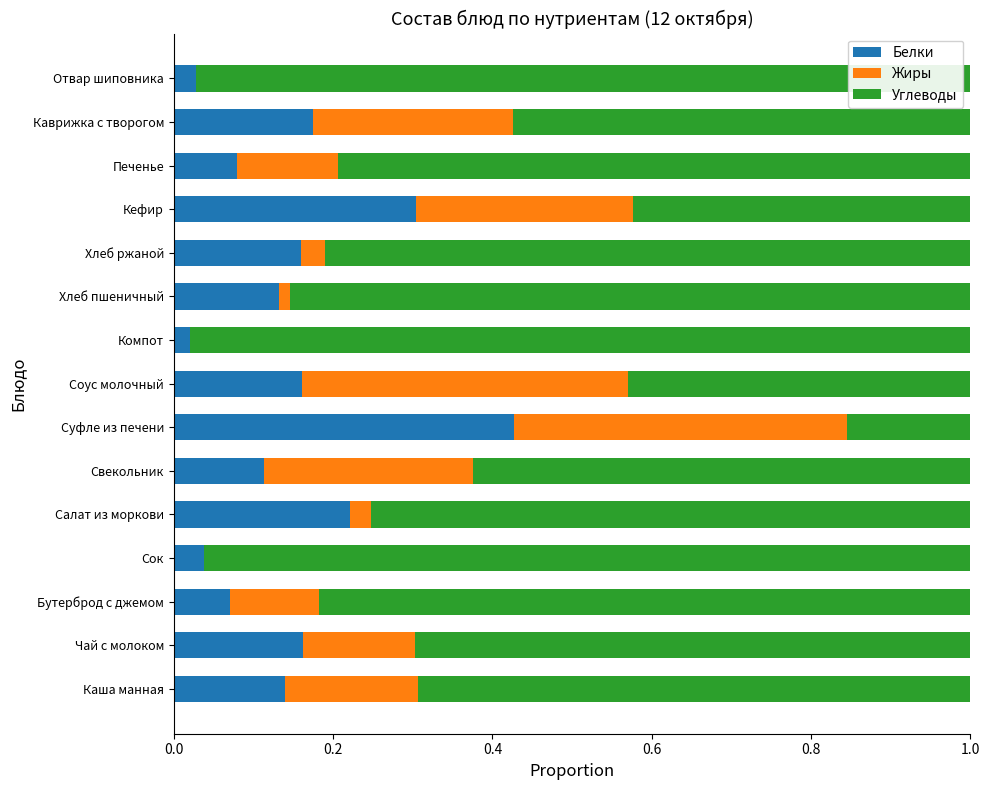

True or false: Белки has a value of 0.1 at Кефир.

False